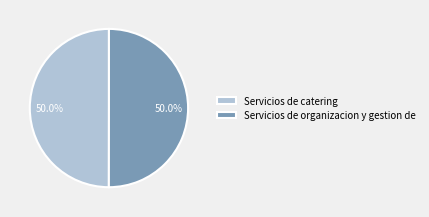

What is the ratio of the value at Servicios de catering to the value at Servicios de organizacion y gestion de?

1.0